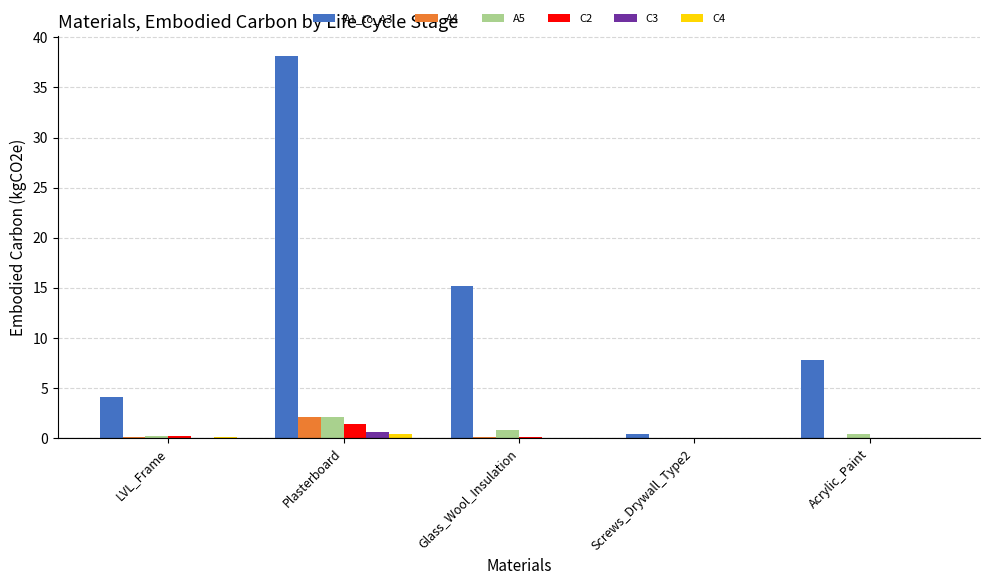

The C3 series shows 0.0 at Acrylic_Paint. True or false?

True